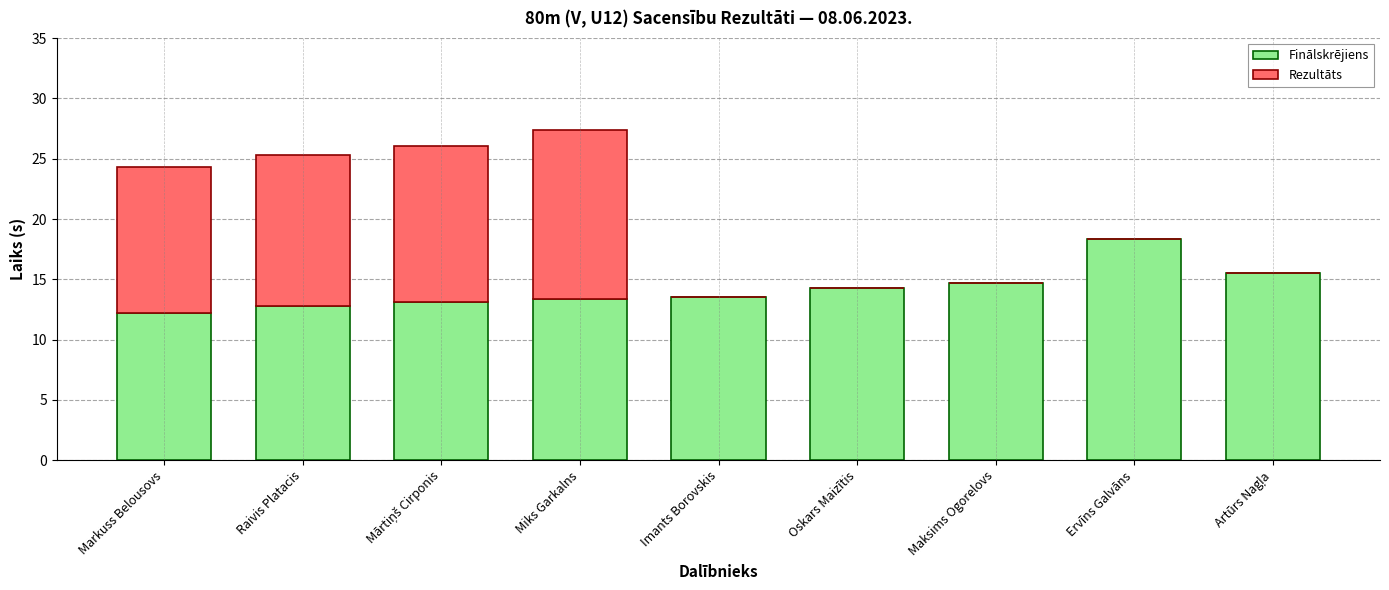

What are all the series names shown in the legend?

Finālskrējiens, Rezultāts